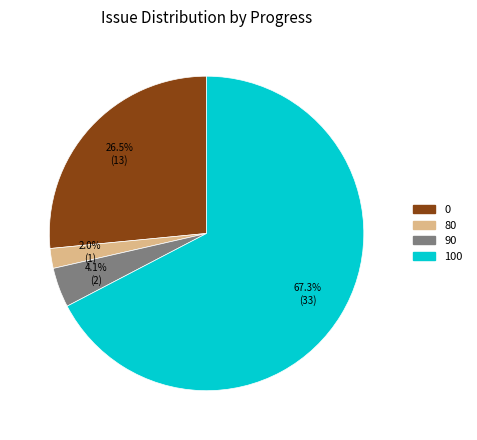

Does any single category account for the majority?

Yes